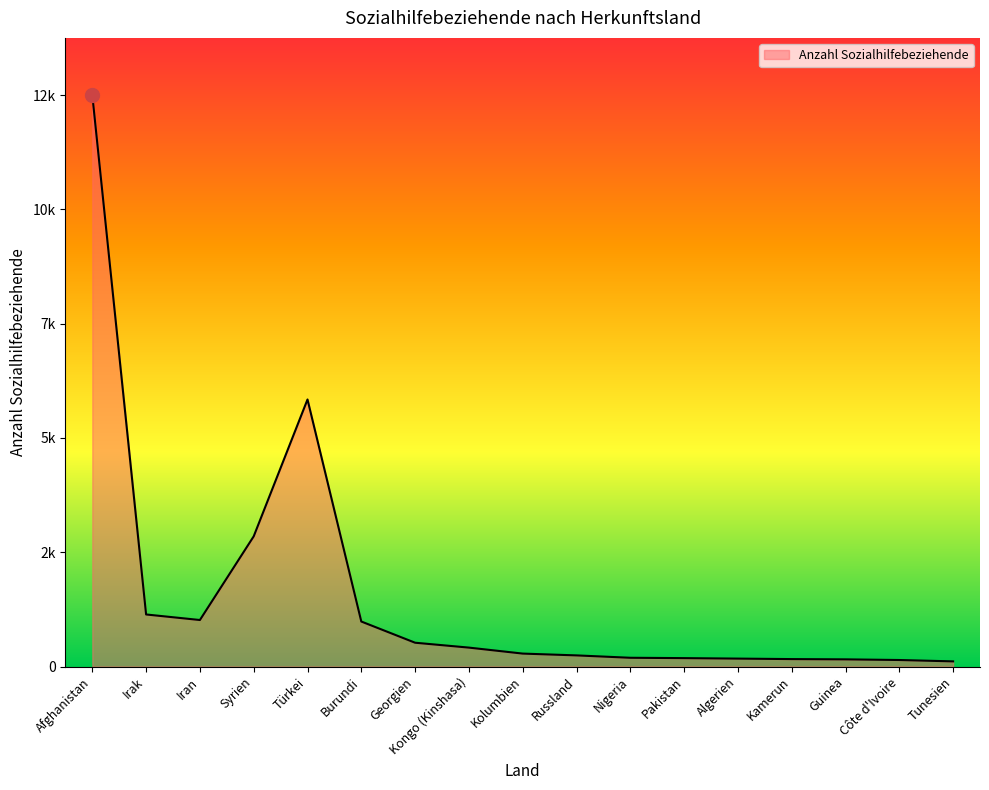

What is the label of the 5th point from the left?

Türkei